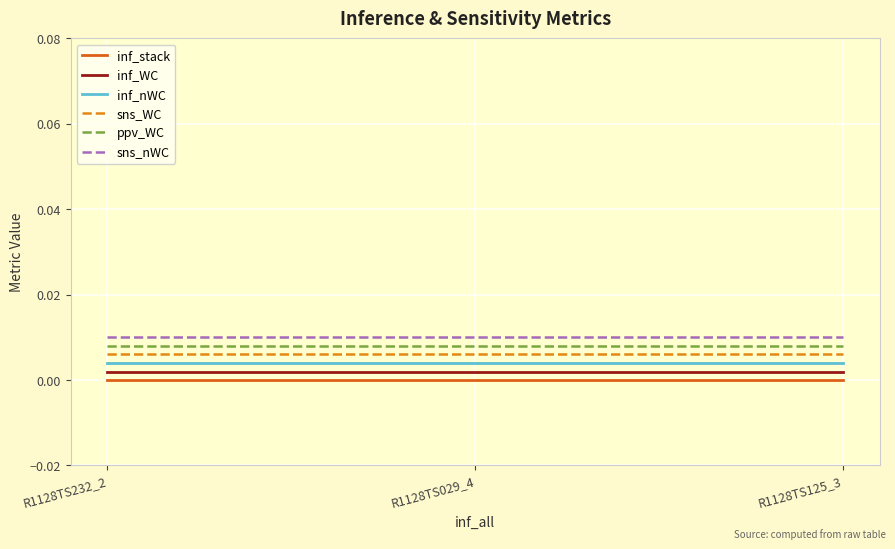

Which series has the largest range (max minus min)?

inf_stack